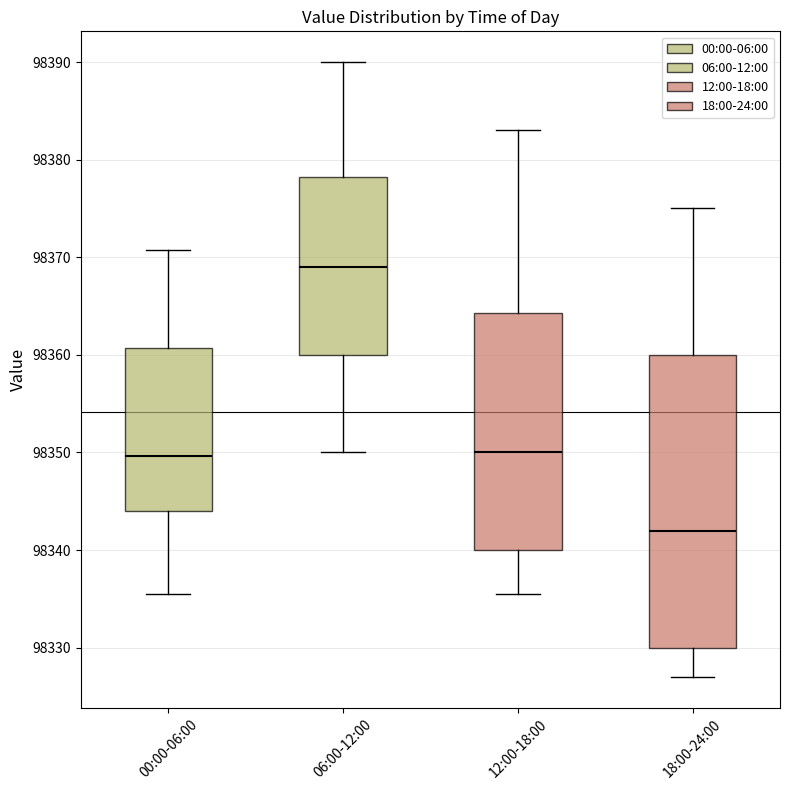

Which box has the lowest median line?

18:00-24:00